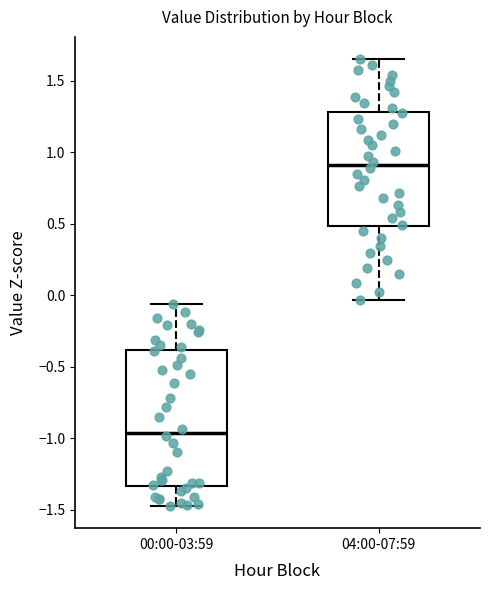

Which box's median line is the lowest?

00:00-03:59